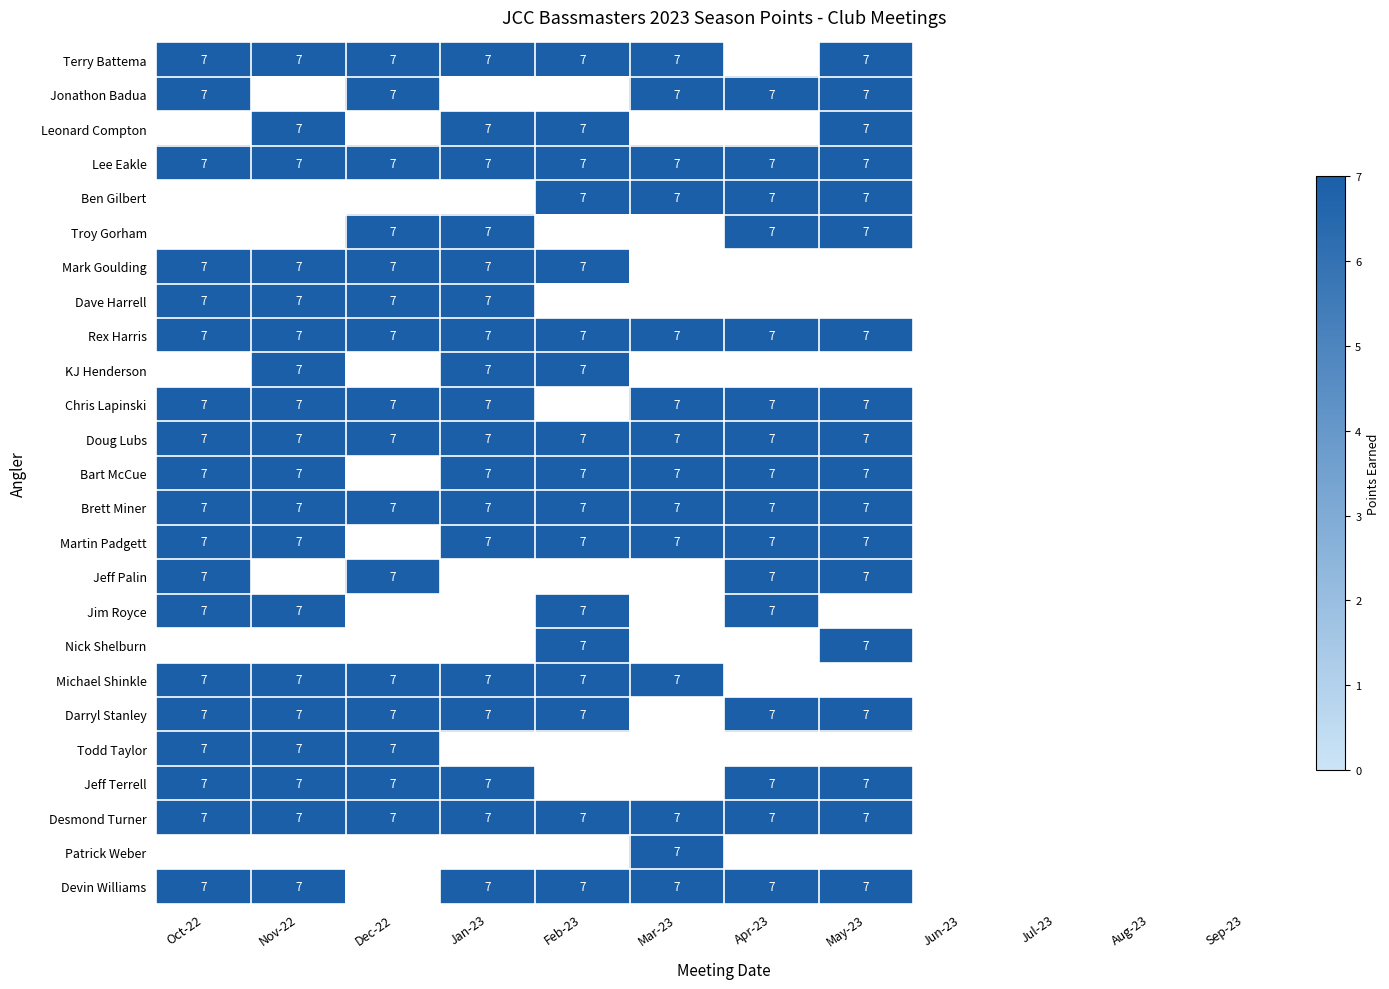

Reading left to right, transcribe all the data shown in this chart.

Terry Battema: 0=7	1=7	2=7	3=7	4=7	5=7	6=0	7=7	8=0	9=0	10=0	11=0
Jonathon Badua: 0=7	1=0	2=7	3=0	4=0	5=7	6=7	7=7	8=0	9=0	10=0	11=0
Leonard Compton: 0=0	1=7	2=0	3=7	4=7	5=0	6=0	7=7	8=0	9=0	10=0	11=0
Lee Eakle: 0=7	1=7	2=7	3=7	4=7	5=7	6=7	7=7	8=0	9=0	10=0	11=0
Ben Gilbert: 0=0	1=0	2=0	3=0	4=7	5=7	6=7	7=7	8=0	9=0	10=0	11=0
Troy Gorham: 0=0	1=0	2=7	3=7	4=0	5=0	6=7	7=7	8=0	9=0	10=0	11=0
Mark Goulding: 0=7	1=7	2=7	3=7	4=7	5=0	6=0	7=0	8=0	9=0	10=0	11=0
Dave Harrell: 0=7	1=7	2=7	3=7	4=0	5=0	6=0	7=0	8=0	9=0	10=0	11=0
Rex Harris: 0=7	1=7	2=7	3=7	4=7	5=7	6=7	7=7	8=0	9=0	10=0	11=0
KJ Henderson: 0=0	1=7	2=0	3=7	4=7	5=0	6=0	7=0	8=0	9=0	10=0	11=0
Chris Lapinski: 0=7	1=7	2=7	3=7	4=0	5=7	6=7	7=7	8=0	9=0	10=0	11=0
Doug Lubs: 0=7	1=7	2=7	3=7	4=7	5=7	6=7	7=7	8=0	9=0	10=0	11=0
Bart McCue: 0=7	1=7	2=0	3=7	4=7	5=7	6=7	7=7	8=0	9=0	10=0	11=0
Brett Miner: 0=7	1=7	2=7	3=7	4=7	5=7	6=7	7=7	8=0	9=0	10=0	11=0
Martin Padgett: 0=7	1=7	2=0	3=7	4=7	5=7	6=7	7=7	8=0	9=0	10=0	11=0
Jeff Palin: 0=7	1=0	2=7	3=0	4=0	5=0	6=7	7=7	8=0	9=0	10=0	11=0
Jim Royce: 0=7	1=7	2=0	3=0	4=7	5=0	6=7	7=0	8=0	9=0	10=0	11=0
Nick Shelburn: 0=0	1=0	2=0	3=0	4=7	5=0	6=0	7=7	8=0	9=0	10=0	11=0
Michael Shinkle: 0=7	1=7	2=7	3=7	4=7	5=7	6=0	7=0	8=0	9=0	10=0	11=0
Darryl Stanley: 0=7	1=7	2=7	3=7	4=7	5=0	6=7	7=7	8=0	9=0	10=0	11=0
Todd Taylor: 0=7	1=7	2=7	3=0	4=0	5=0	6=0	7=0	8=0	9=0	10=0	11=0
Jeff Terrell: 0=7	1=7	2=7	3=7	4=0	5=0	6=7	7=7	8=0	9=0	10=0	11=0
Desmond Turner: 0=7	1=7	2=7	3=7	4=7	5=7	6=7	7=7	8=0	9=0	10=0	11=0
Patrick Weber: 0=0	1=0	2=0	3=0	4=0	5=7	6=0	7=0	8=0	9=0	10=0	11=0
Devin Williams: 0=7	1=7	2=0	3=7	4=7	5=7	6=7	7=7	8=0	9=0	10=0	11=0